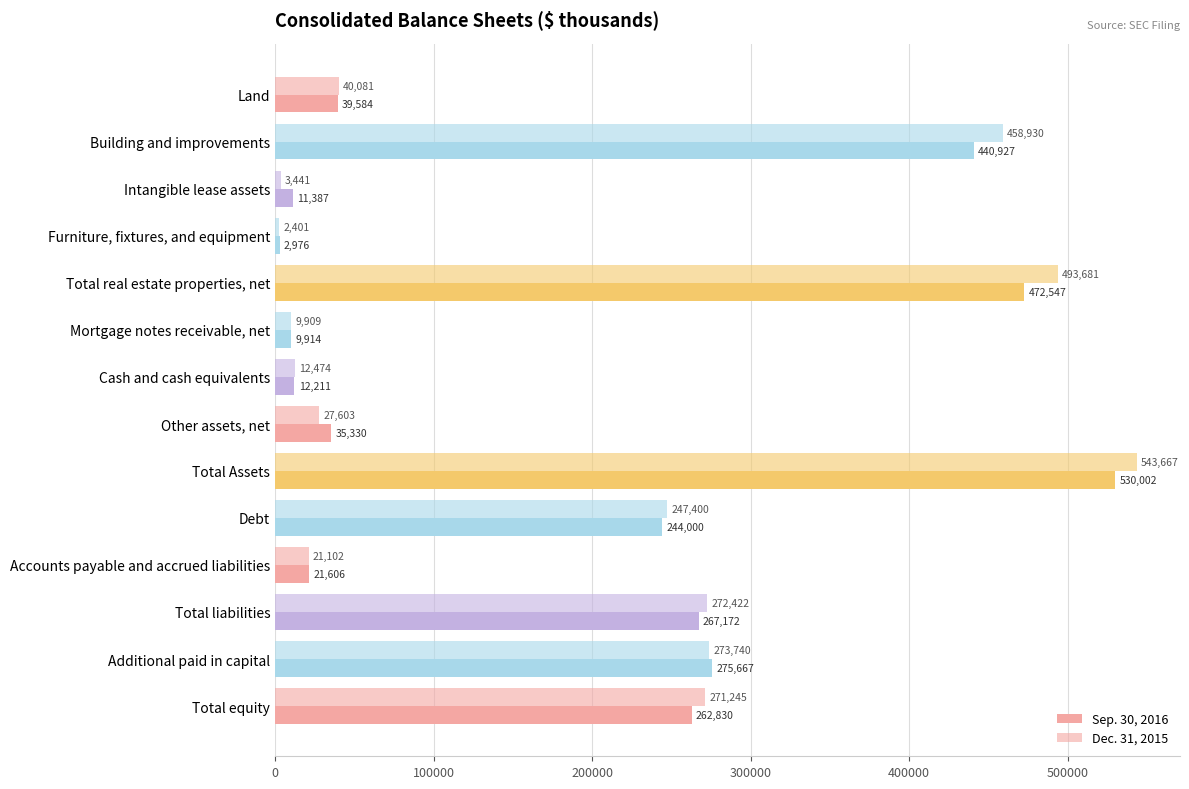

How many series are shown in this chart?

2